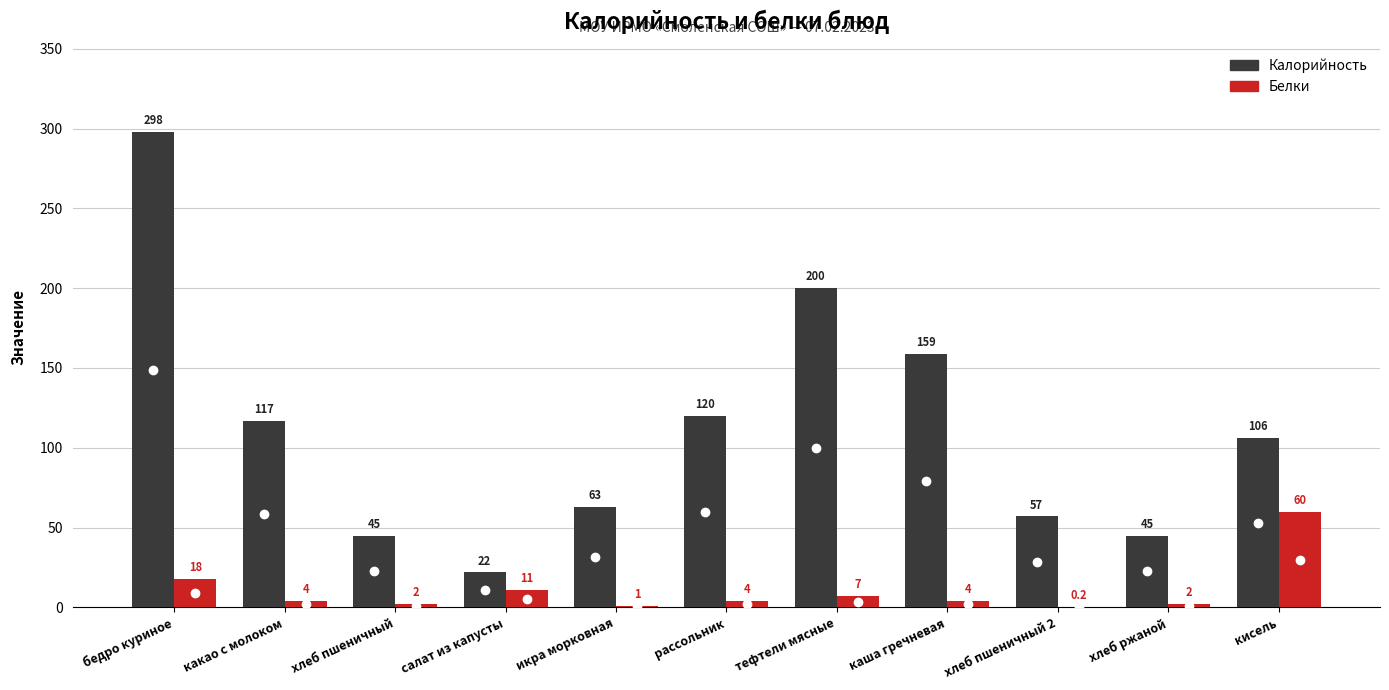

At which category is the sum across all series the highest?

бедро куриное